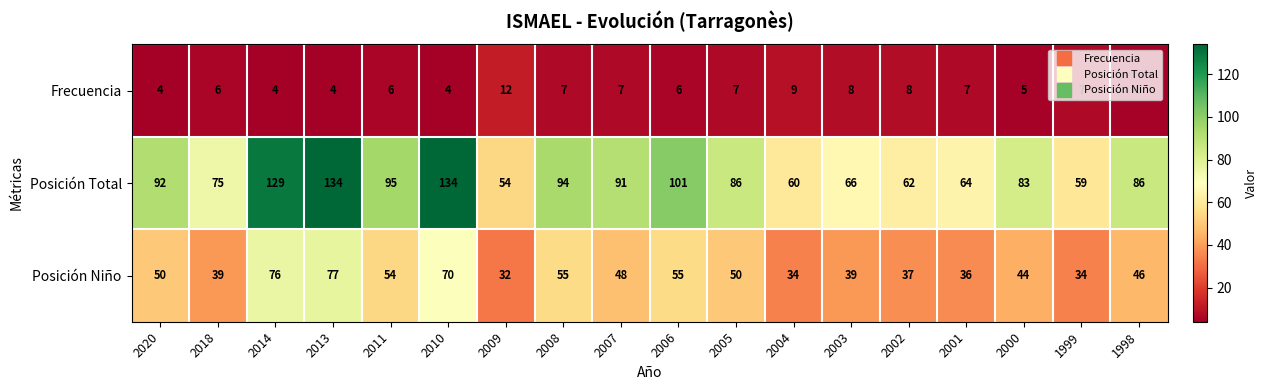

At how many categories does at least one series exceed 90?

8